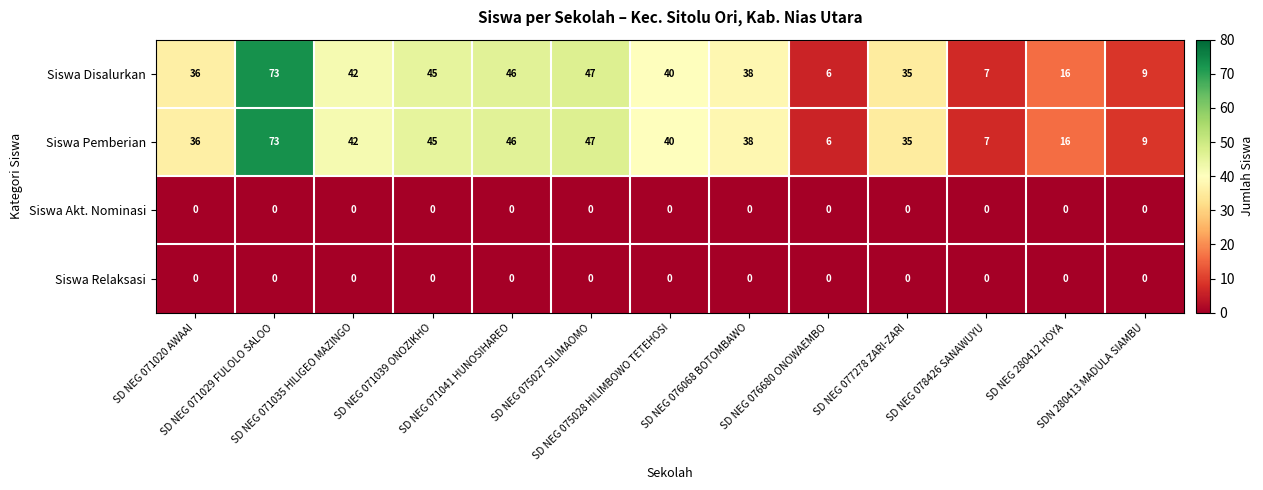

What is the average value of the Siswa Pemberian series?

34